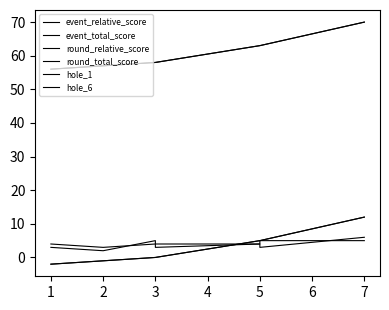

Rank the series by their maximum value, from lowest to highest.

hole_6, hole_1, event_relative_score, round_relative_score, event_total_score, round_total_score